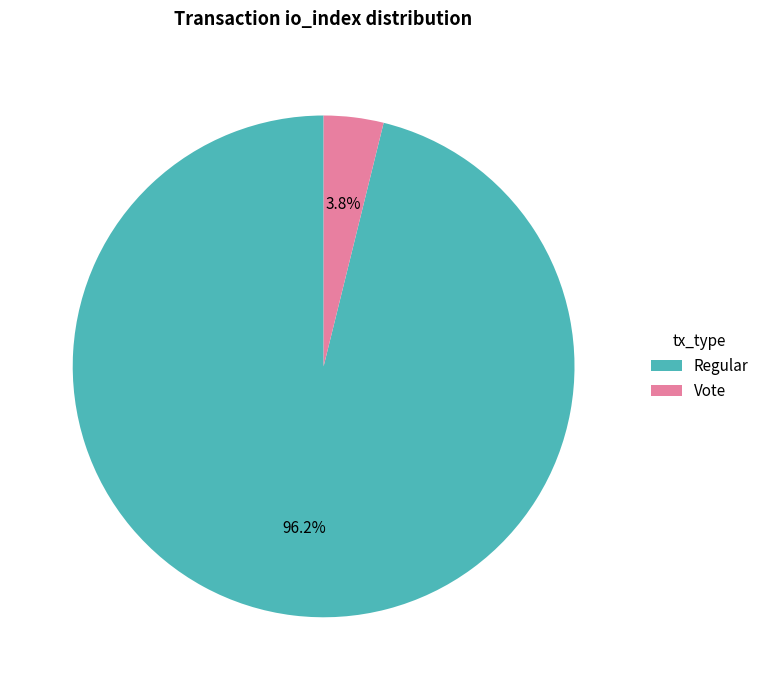

Combined, do Vote and Regular account for over 50%?

Yes